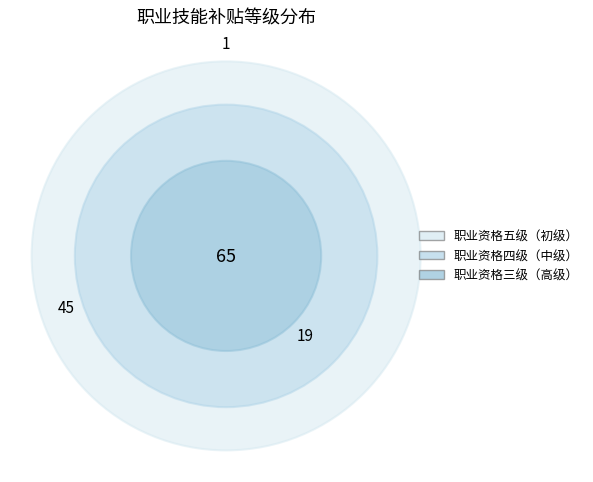

Rank the categories by value from lowest to highest.

职业资格五级（初级）, 职业资格四级（中级）, 职业资格三级（高级）